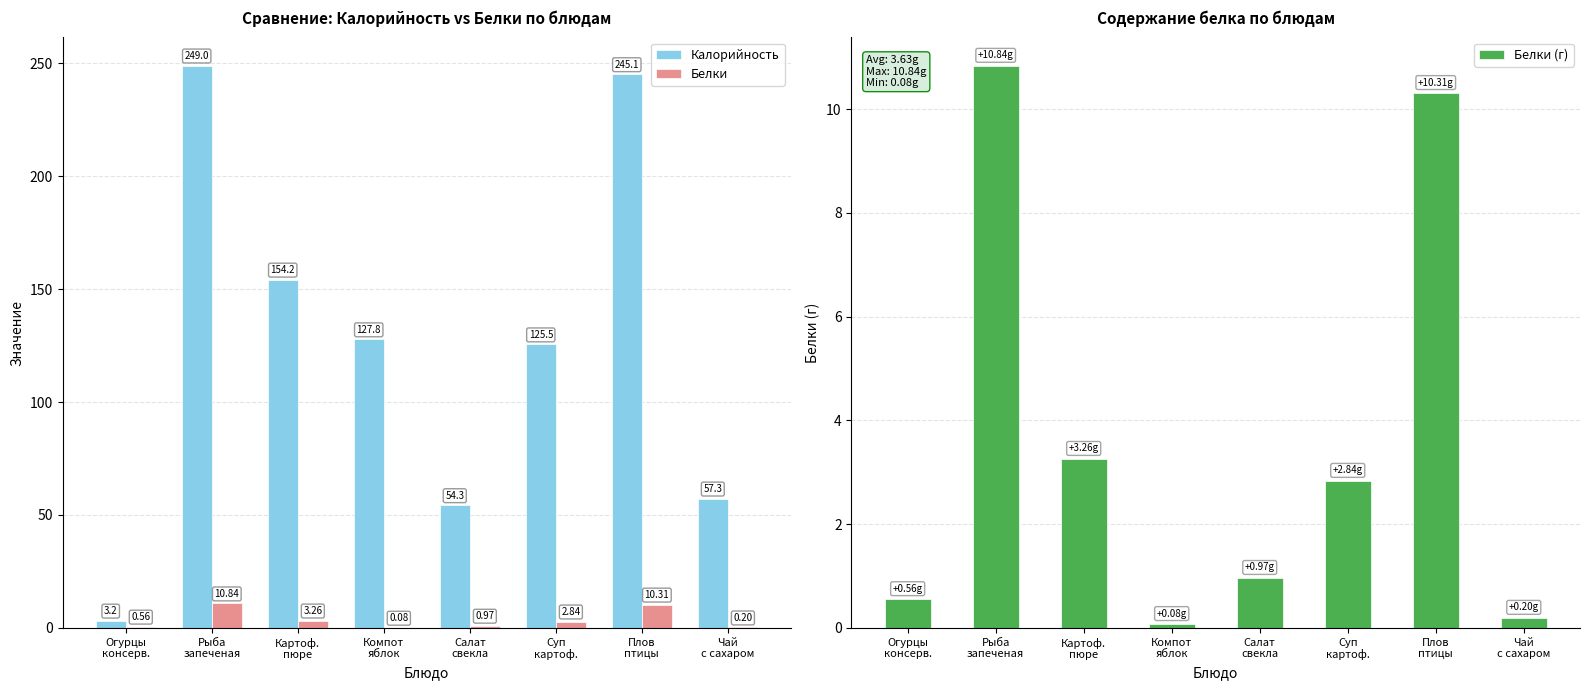

Count the number of data series in this chart.

3